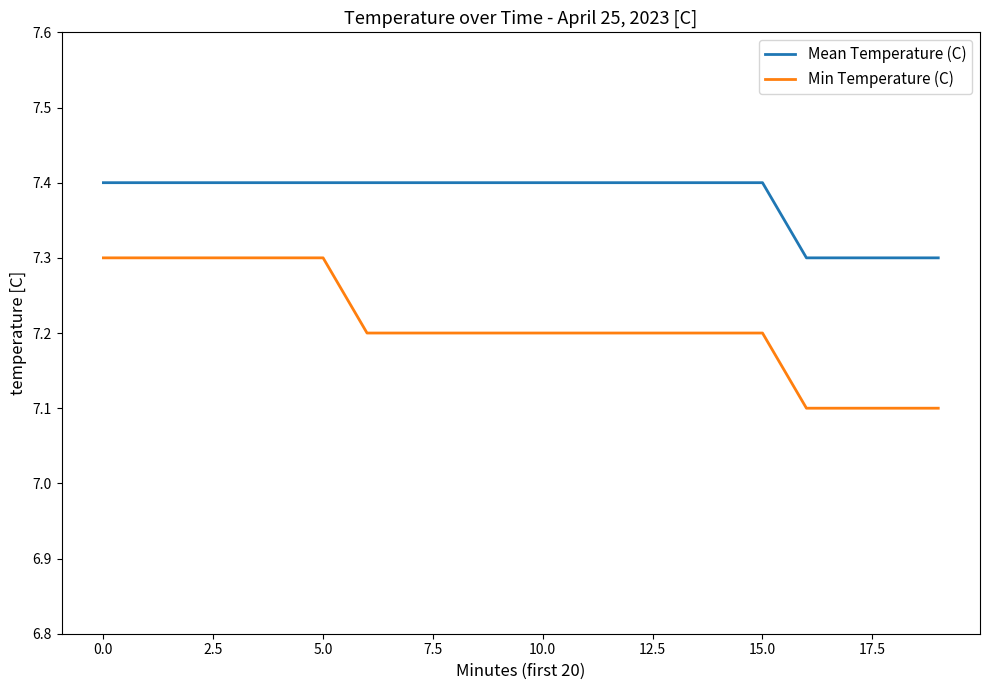

True or false: Min Temperature (C) and Mean Temperature (C) cross at least once.

False